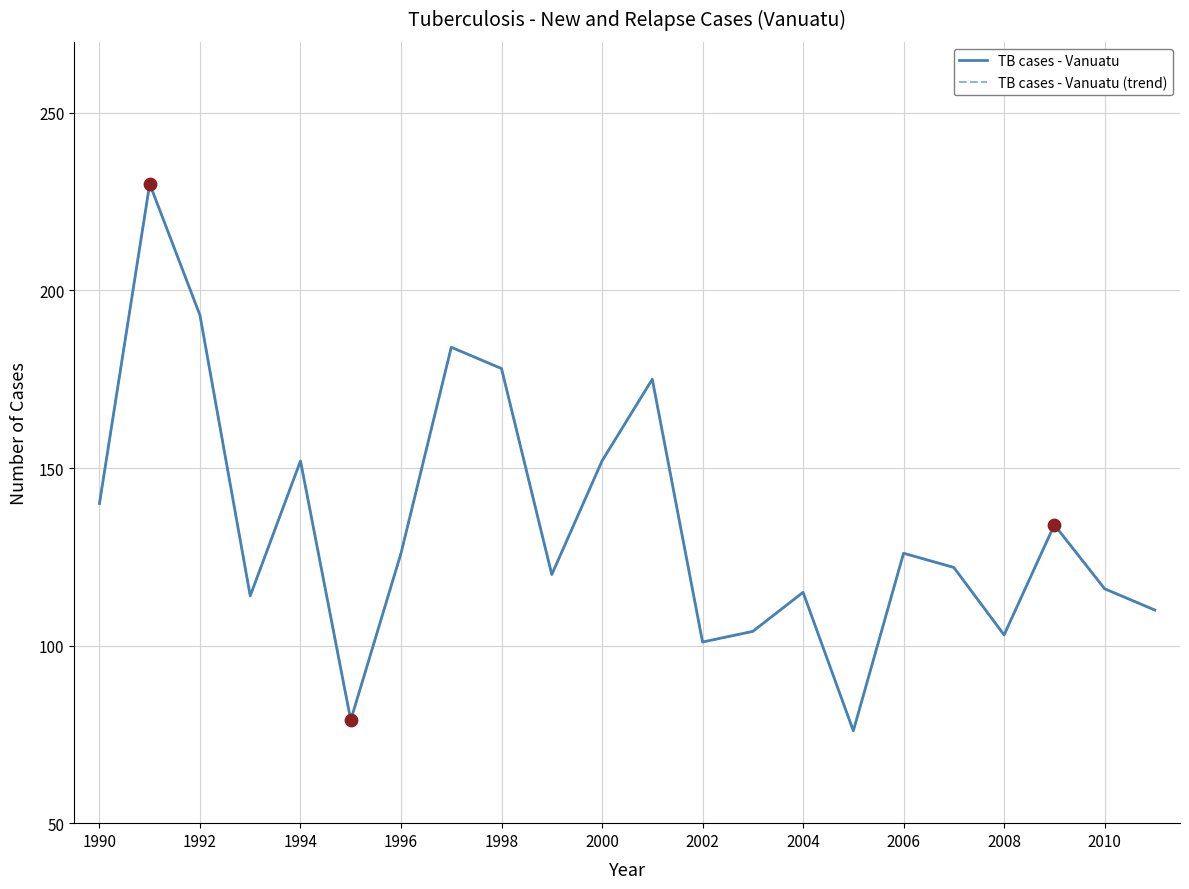

Which series has the largest total across all categories?

TB cases - Vanuatu